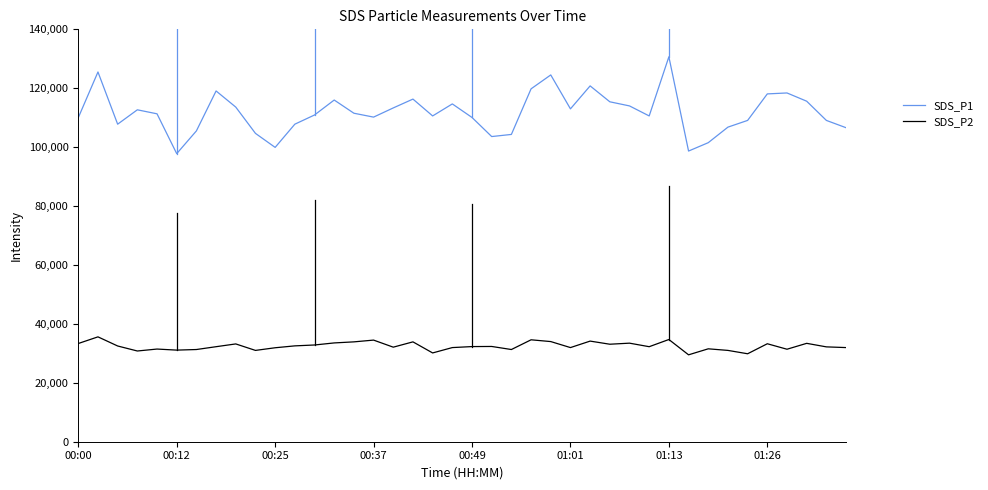

What are all the series names shown in the legend?

SDS_P1, SDS_P2